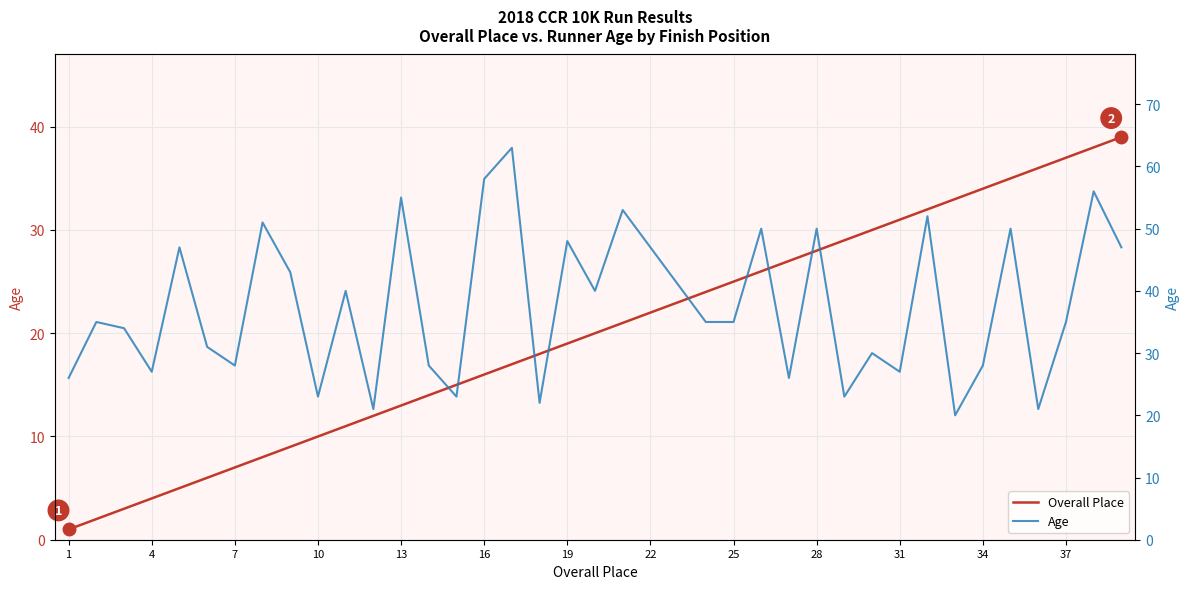

Rank the series by their average value, from highest to lowest.

Age, Overall Place